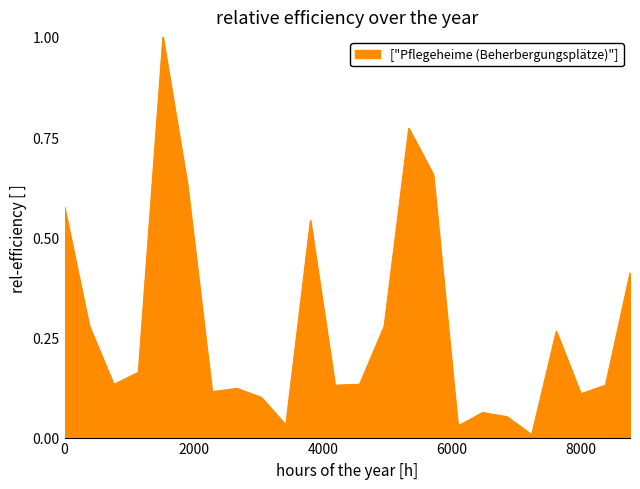

What is the greatest value displayed?

1.0